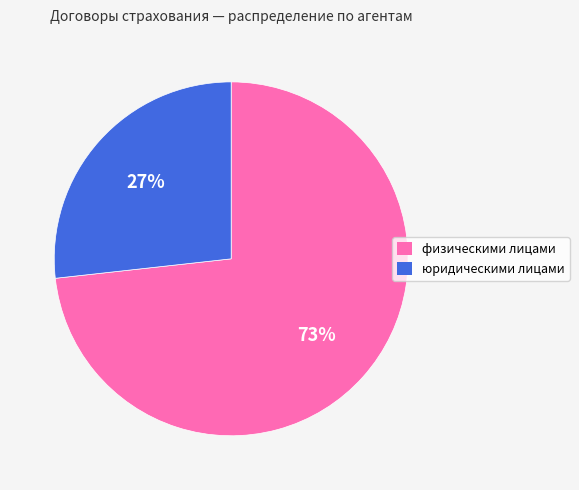

To the nearest percent, what is the combined percentage of физическими лицами and юридическими лицами?

100%